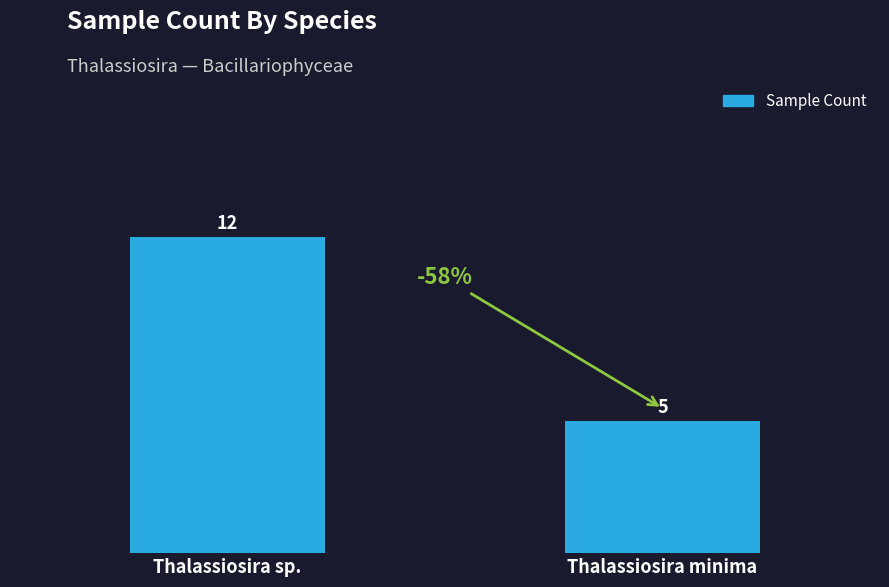

Where is the data nearest to the value 8?

Thalassiosira minima